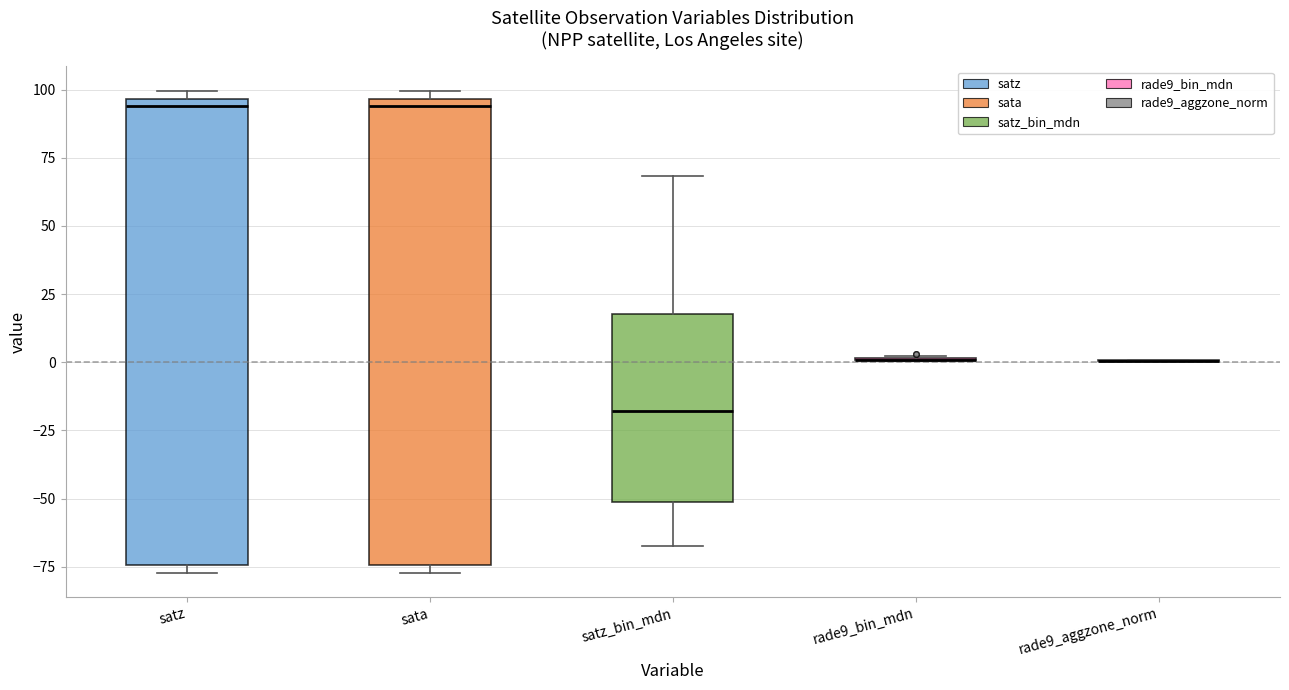

Reading left to right, transcribe this box plot: for each box, give where its median line is, the range the box spans, and where its two whiskers end, as read against the y-axis. The values are not printed on the chart, so give them approximately, as read against the axis.

satz: median 95 (just below the box's upper edge), box -75 to 95, whiskers -75 (just below the box's lower edge) to 100
sata: median 95 (just below the box's upper edge), box -75 to 95, whiskers -75 (just below the box's lower edge) to 100
satz_bin_mdn: median -20, box -50 to 20, whiskers -65 to 70
rade9_bin_mdn: box collapsed to a line at 0, whiskers 0 to 0
rade9_aggzone_norm: box collapsed to a line at 0, whiskers 0 to 0